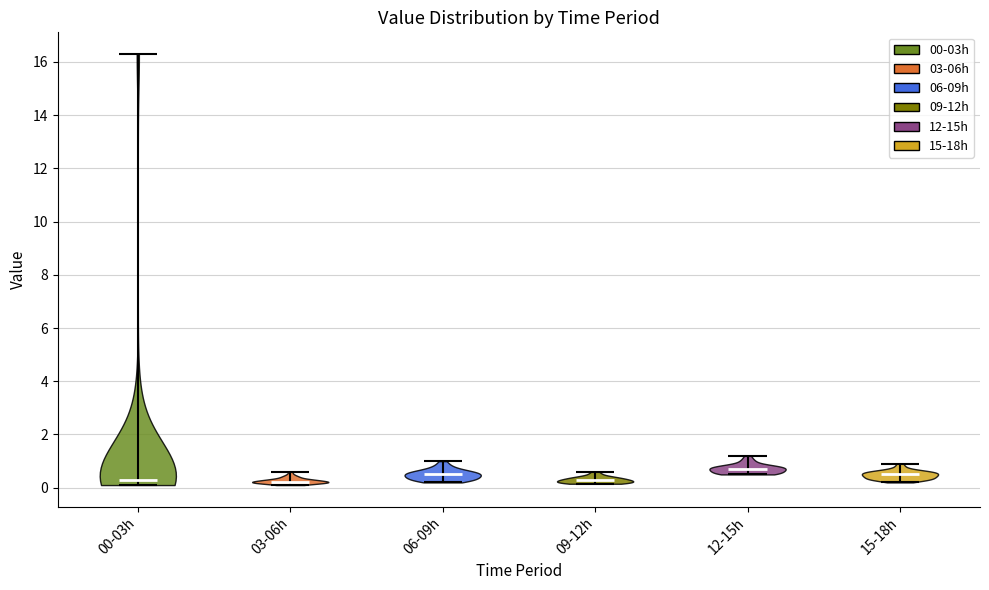

Reading left to right, read every violin against the y-axis: where its median line is, and the lowest and highest points it reaches. The values are not printed on the chart, so give them approximately, as read against the axis.

00-03h: median line 0.4, lowest point 0.2, highest point 16.4
03-06h: median line 0.2, lowest point 0.2, highest point 0.6
06-09h: median line 0.6, lowest point 0.2, highest point 1.0
09-12h: median line 0.2, lowest point 0.2, highest point 0.6
12-15h: median line 0.8, lowest point 0.6, highest point 1.2
15-18h: median line 0.6, lowest point 0.2, highest point 1.0